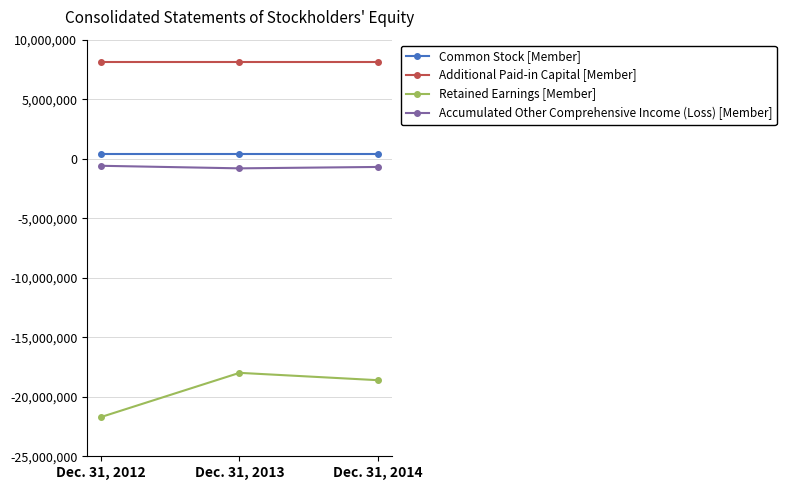

Which series has the largest range (max minus min)?

Retained Earnings [Member]